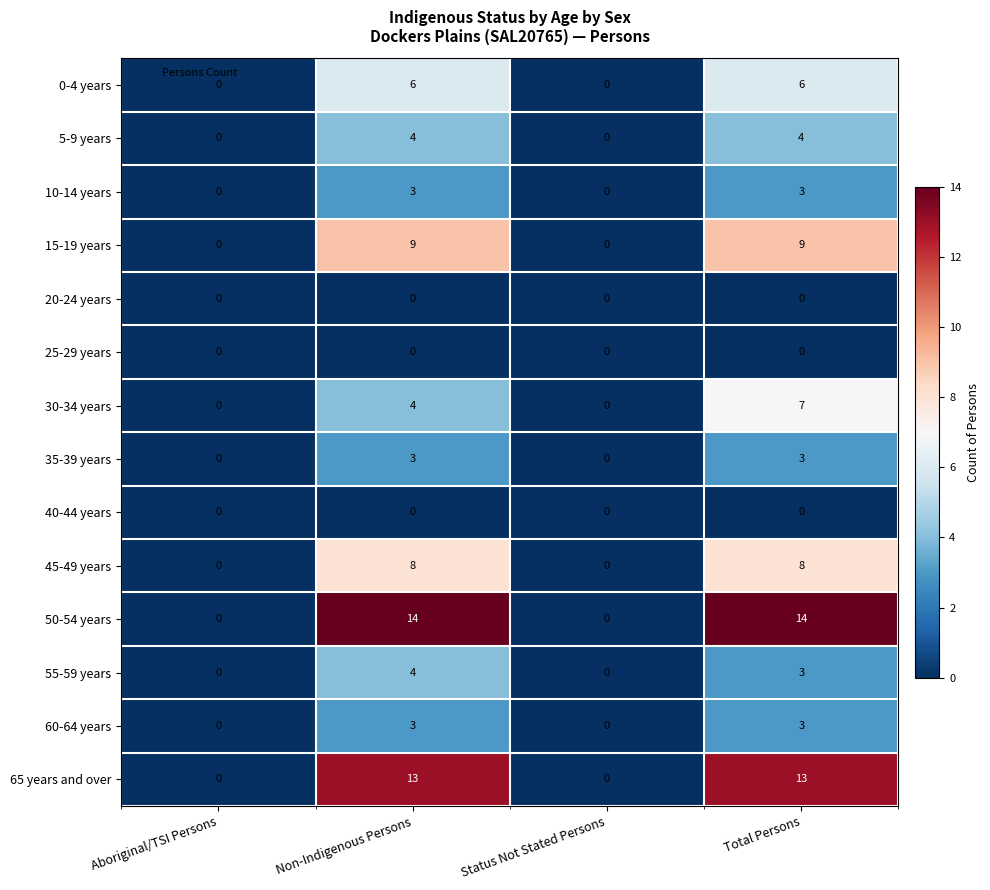

Which series changed the most between Non-Indigenous Persons and Total Persons?

30-34 years